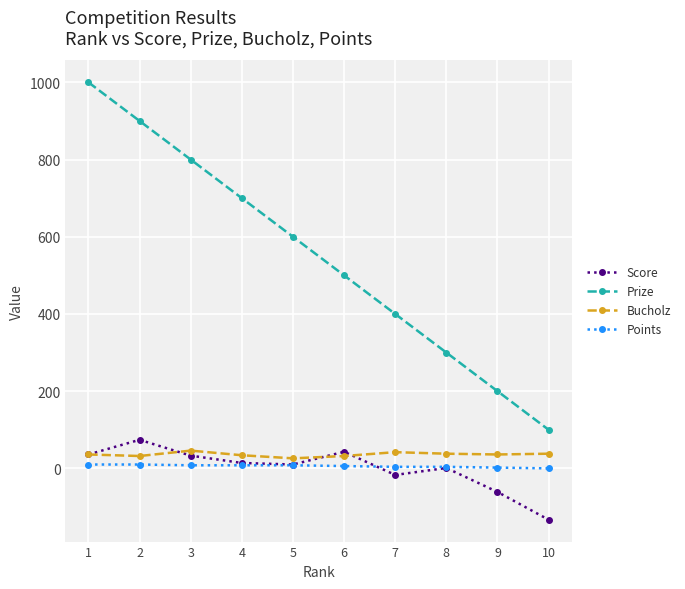

How many data points does each series have?

10